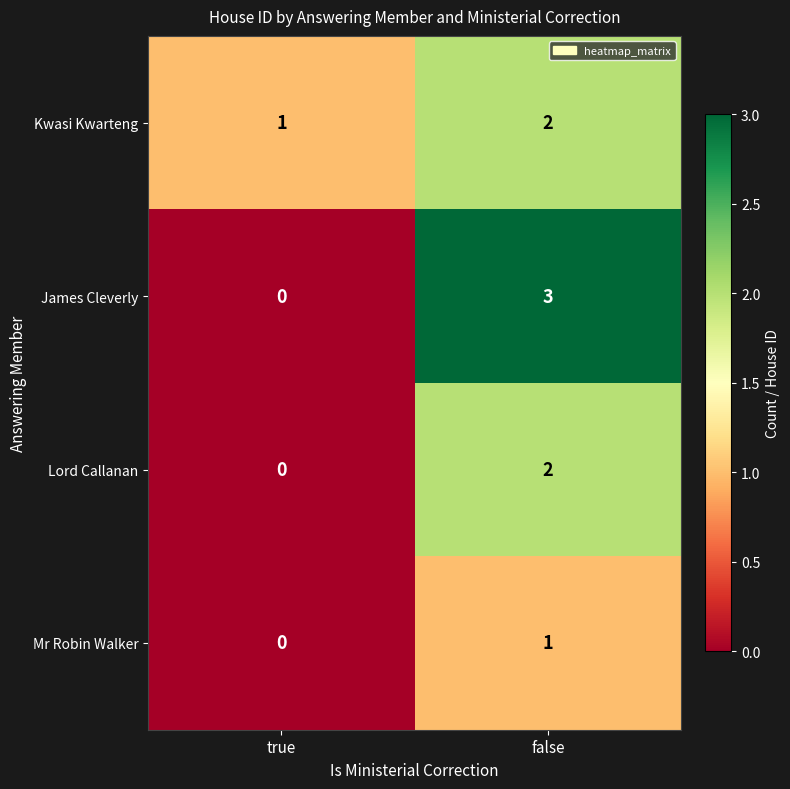

The value of Lord Callanan at true is 0. True or false?

True